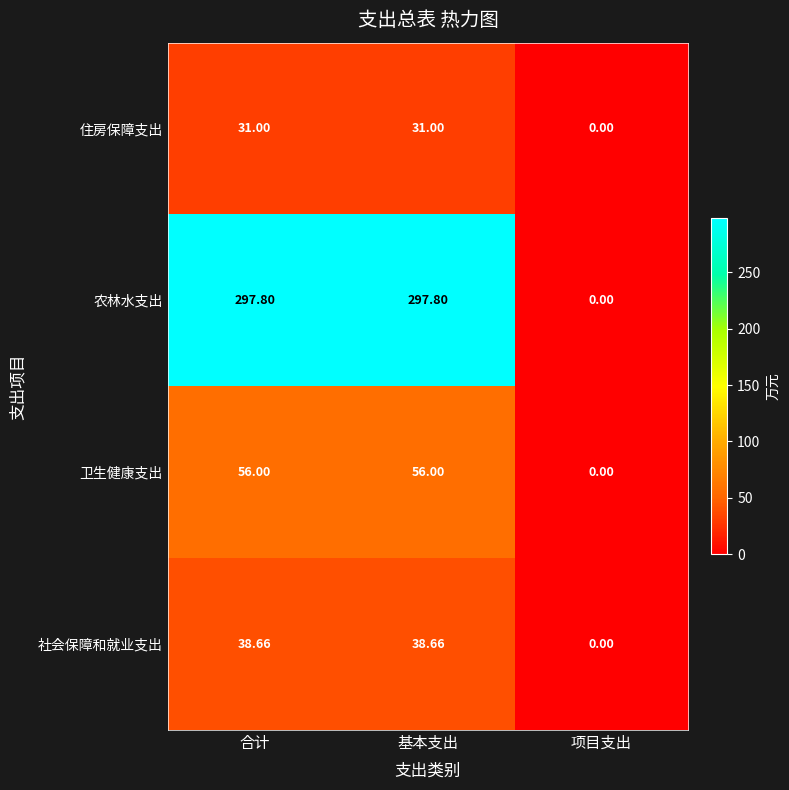

Which series has the largest total across all categories?

农林水支出